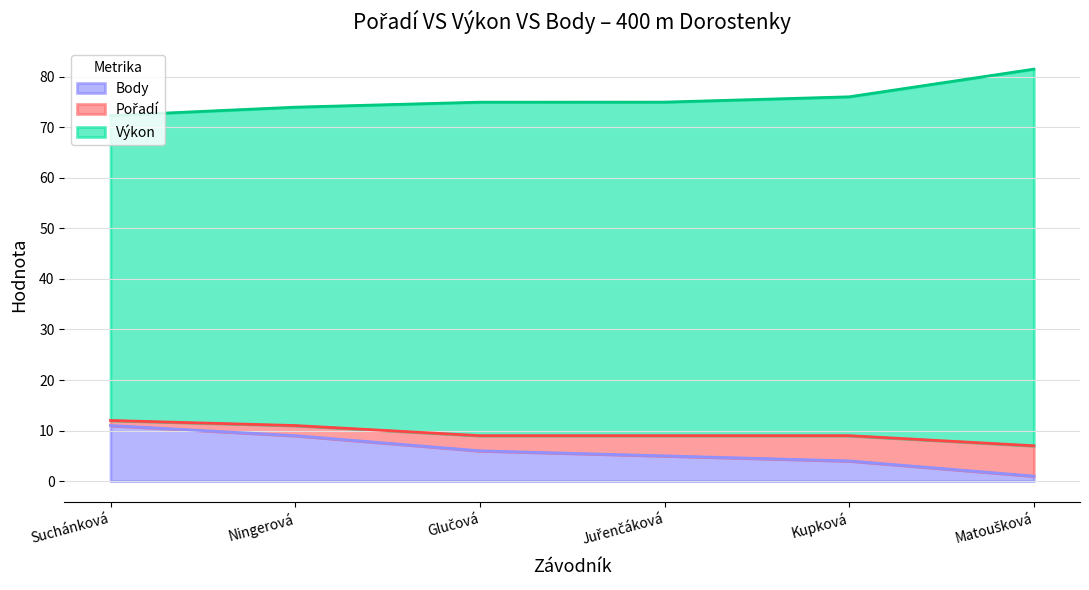

What is the approximate value of Výkon at Matoušková?

81.5